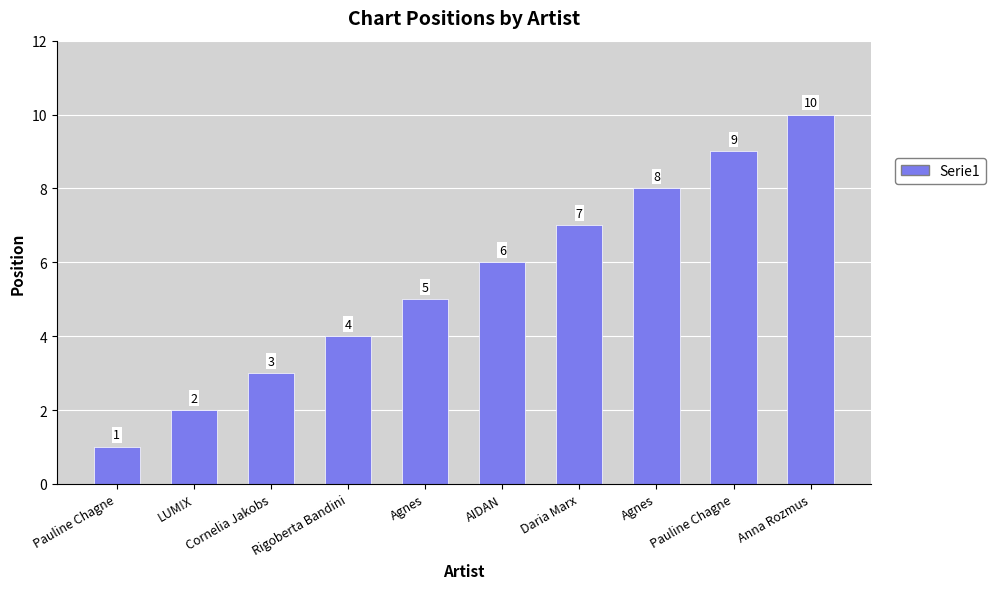

Count the number of categories in the chart.

10